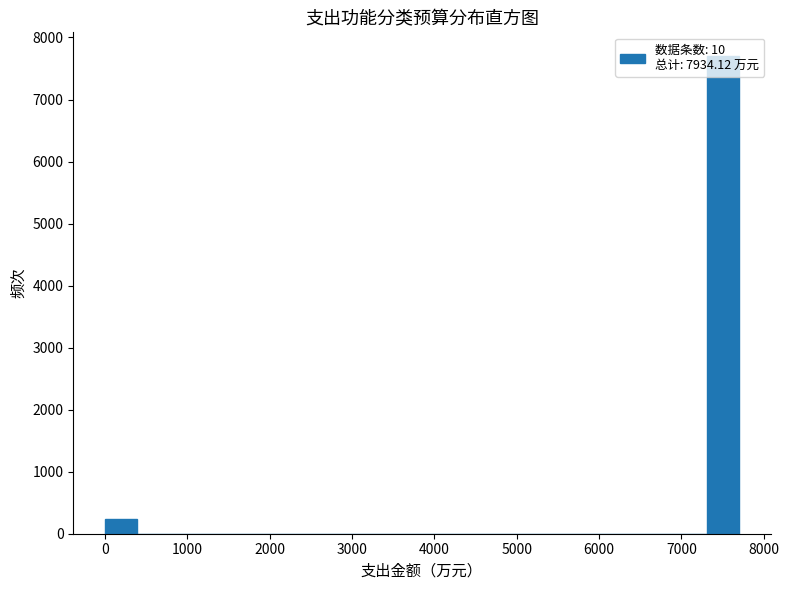

Read against the x-axis, roughly where is the centre of the tallest bar?

7500